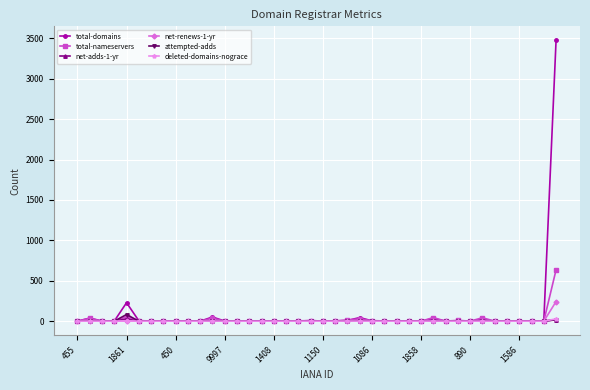

What is the difference between the maximum and minimum values in the net-adds-1-yr series?

28